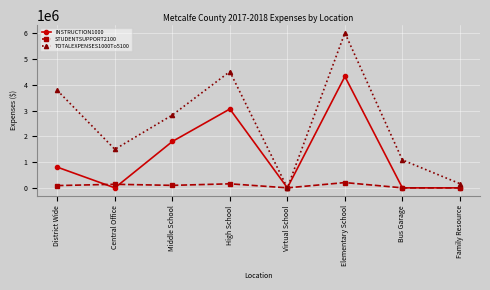

Which series has the largest total across all categories?

TOTALEXPENSES1000To5100